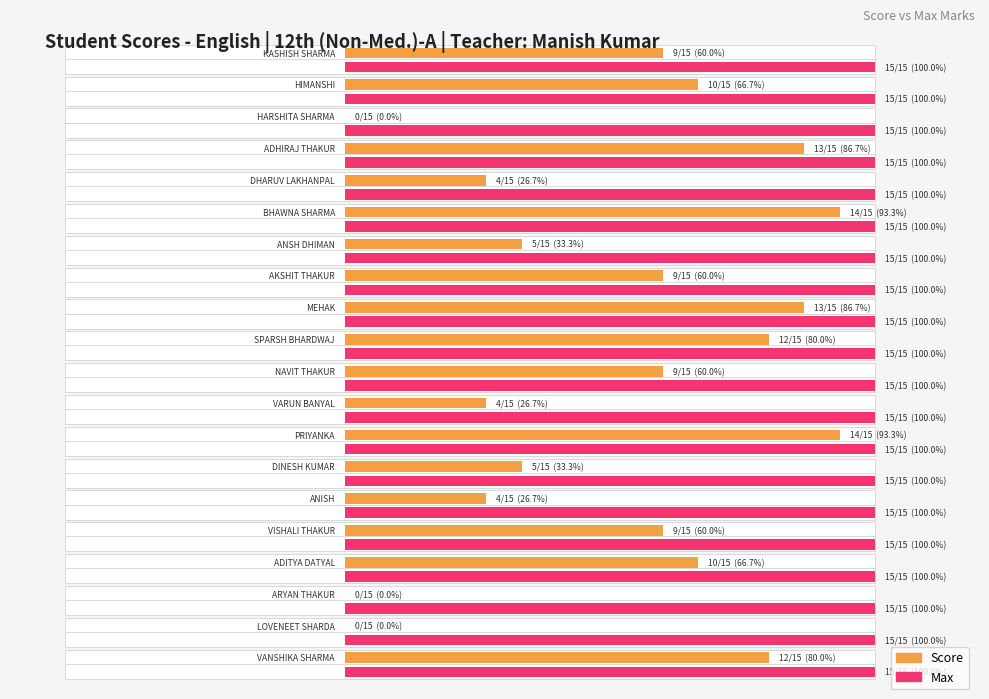

Which has a higher value, AKSHIT THAKUR or SPARSH BHARDWAJ?

SPARSH BHARDWAJ